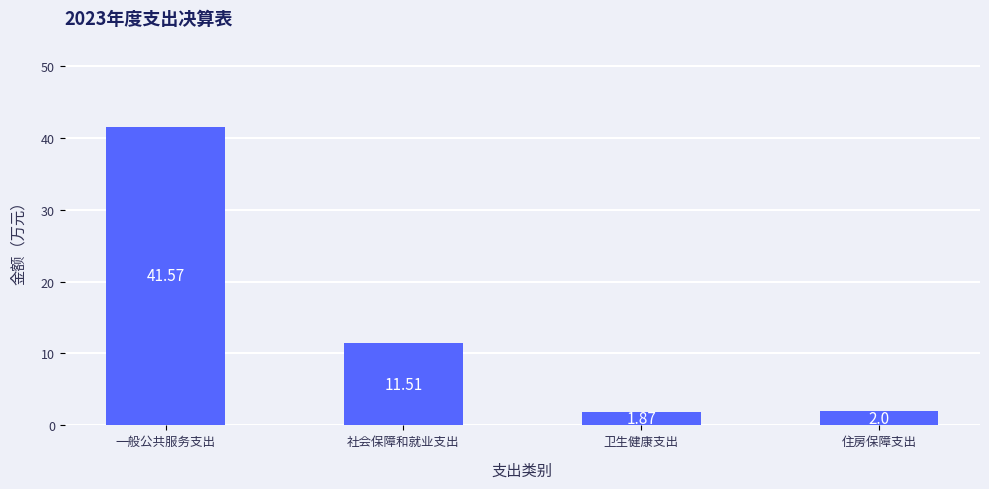

The value at 一般公共服务支出 is 41.6. True or false?

True